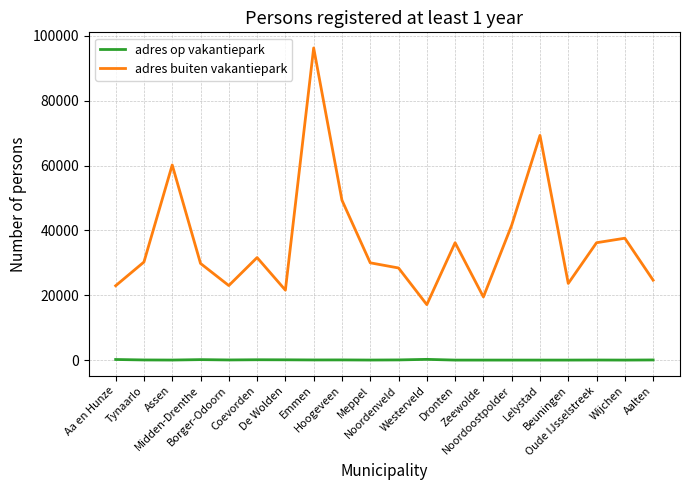

What is the maximum value shown in the chart?

96280